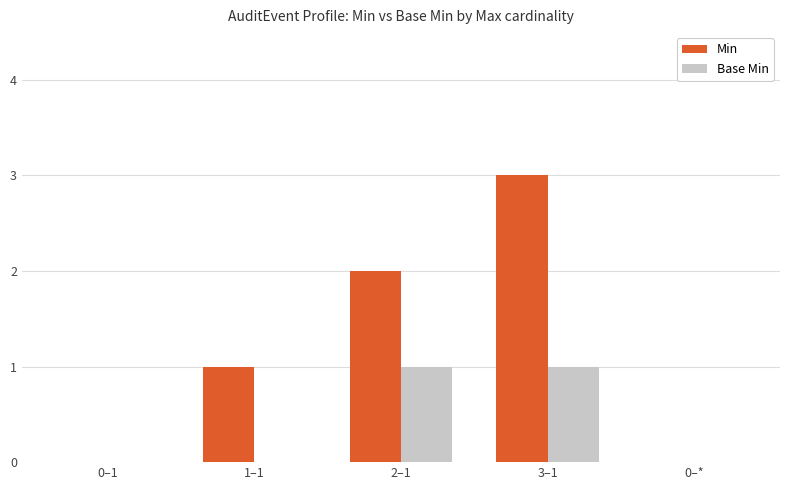

How many groups of bars are there?

5